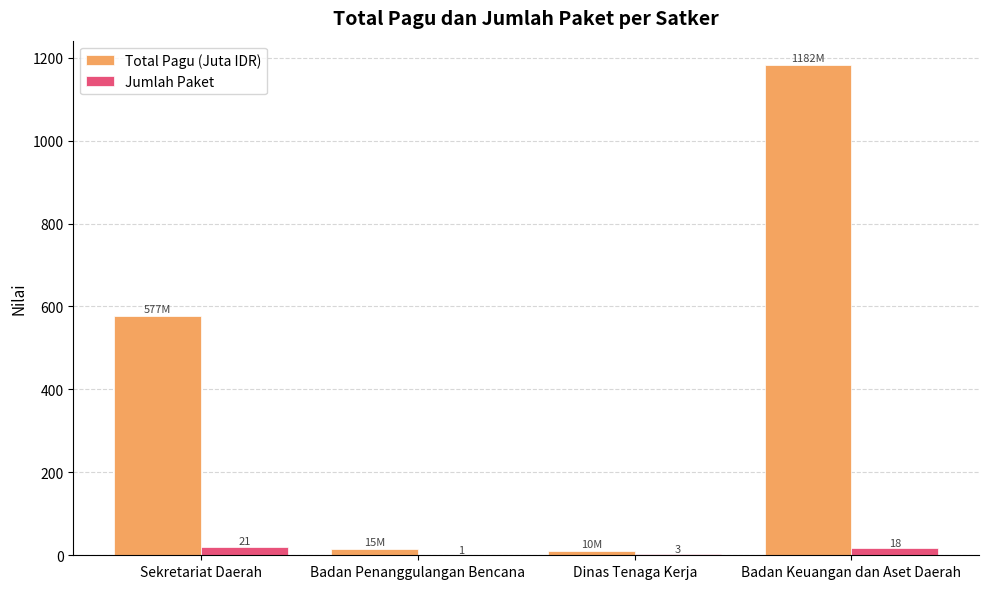

What is the sum of the Jumlah Paket values at Badan Penanggulangan Bencana and Badan Keuangan dan Aset Daerah?

19.0